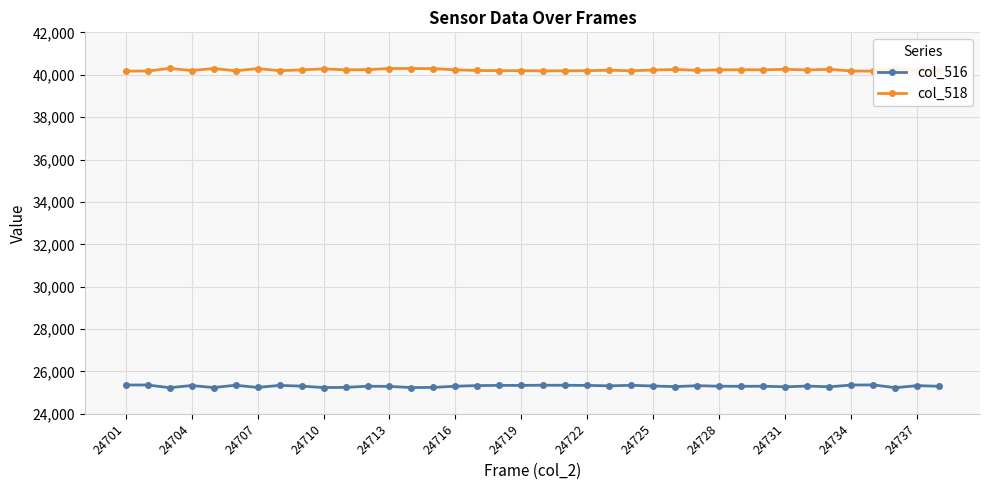

What is the value of the col_516 point at the 24th from the left?

25347